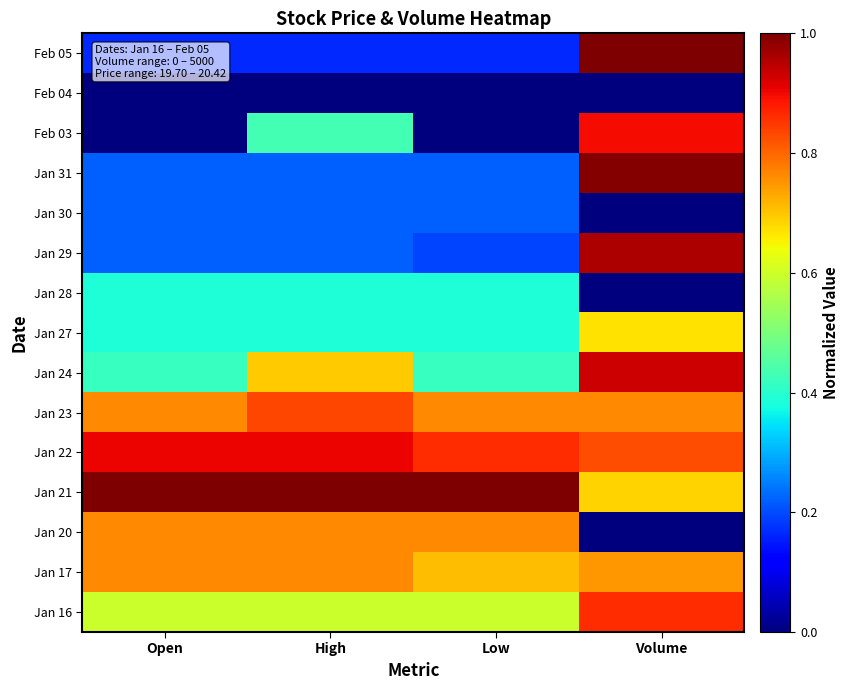

How many distinct data groups are displayed?

15